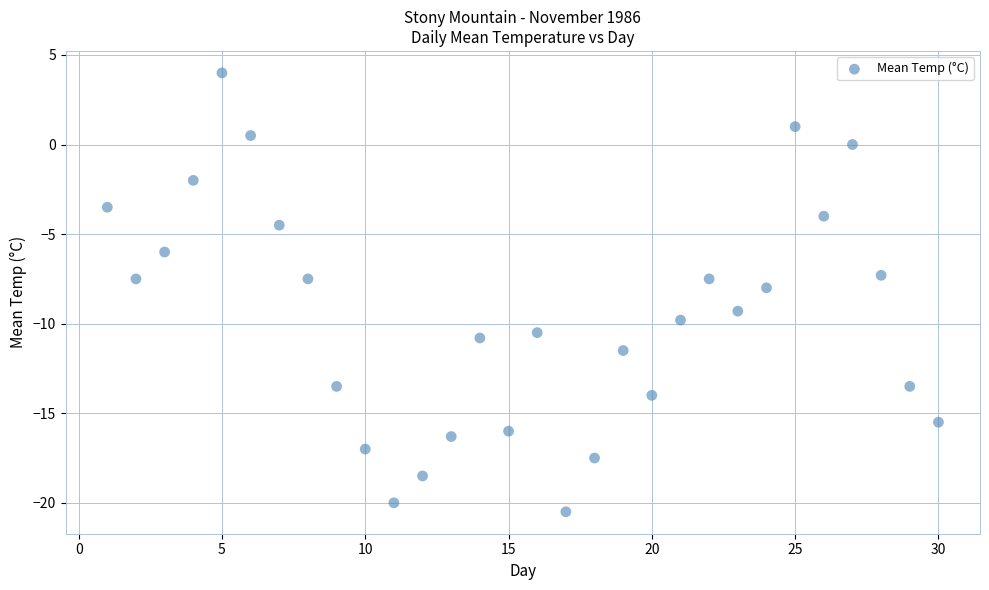

What is the range of X values (max minus min)?

29.0